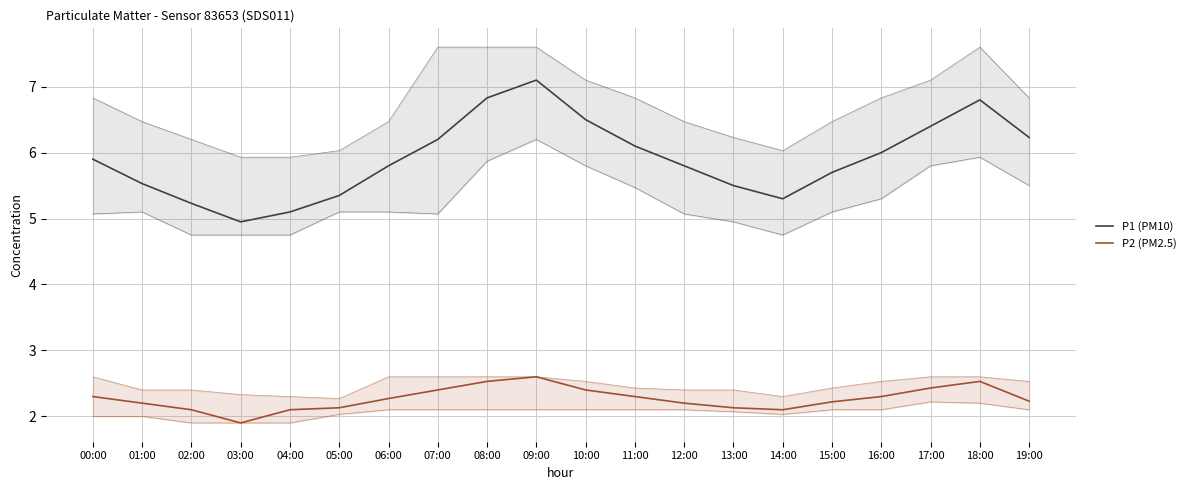

Rank the series by their maximum value, from lowest to highest.

P2 (PM2.5), P1 (PM10)